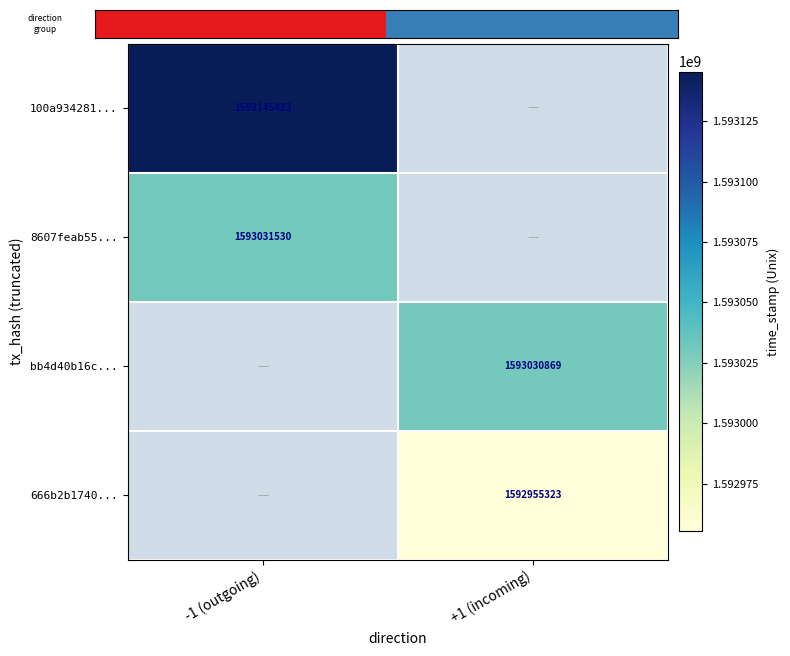

The 8607feab55... series shows 2490722452 at -1 (outgoing). True or false?

False